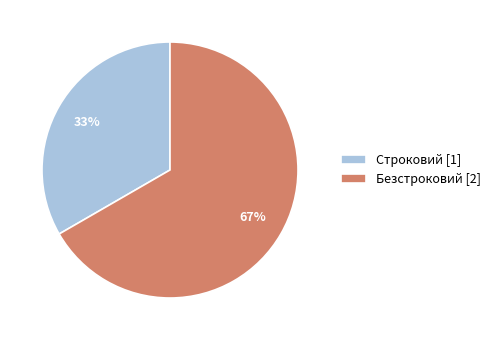

Is the sum of Строковий and Безстроковий greater than half?

Yes